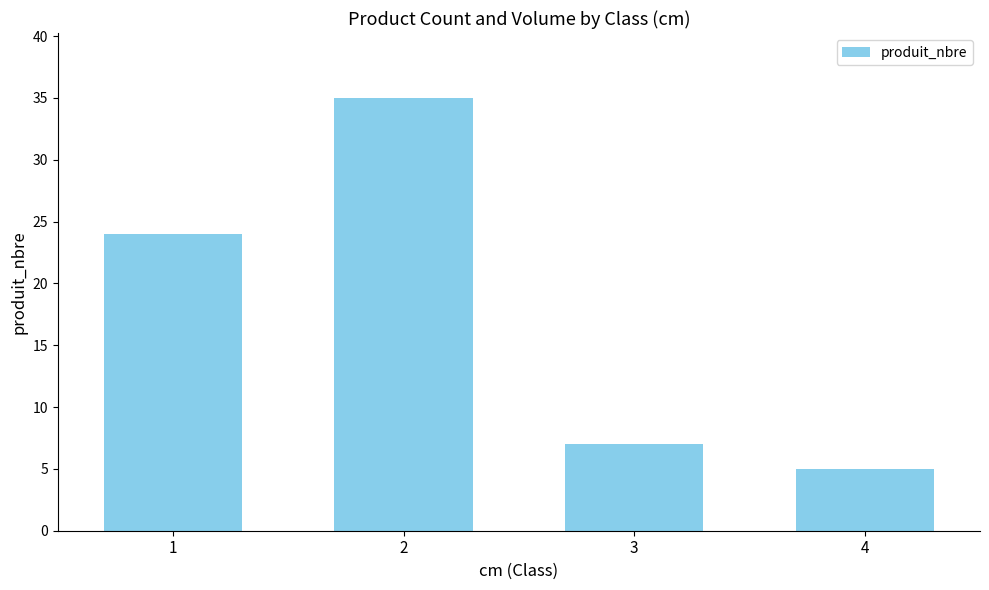

Reading left to right, what are all the values shown in this chart?

1=24	2=35	3=7	4=5